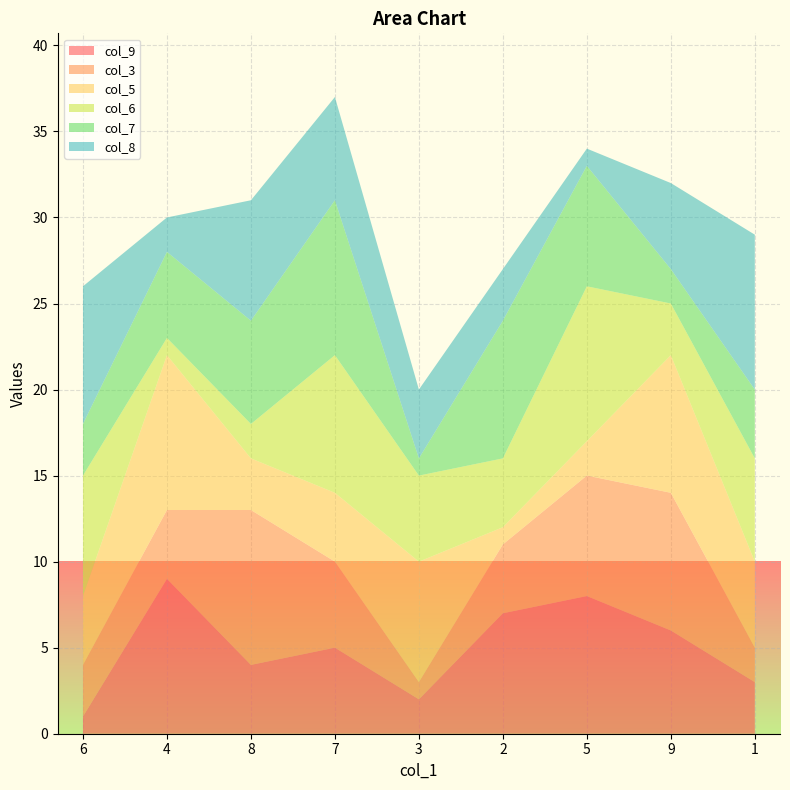

Reading left to right, list all the values displayed in this chart.

col_9: 6=1	4=9	8=4	7=5	3=2	2=7	5=8	9=6	1=3
col_3: 6=3	4=4	8=9	7=5	3=1	2=4	5=7	9=8	1=2
col_5: 6=4	4=9	8=3	7=4	3=7	2=1	5=2	9=8	1=5
col_6: 6=7	4=1	8=2	7=8	3=5	2=4	5=9	9=3	1=6
col_7: 6=3	4=5	8=6	7=9	3=1	2=8	5=7	9=2	1=4
col_8: 6=8	4=2	8=7	7=6	3=4	2=3	5=1	9=5	1=9